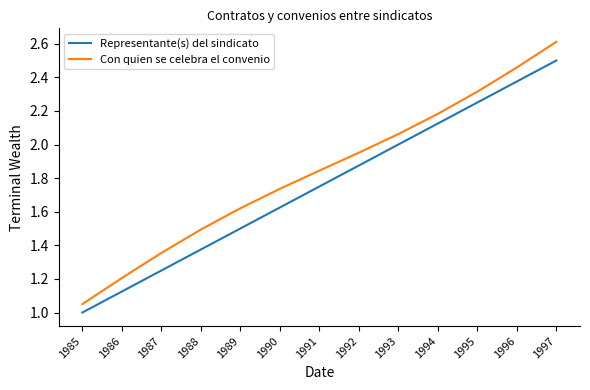

Is the value of Con quien se celebra el convenio at 1997 greater than the value of Representante(s) del sindicato at 1994?

Yes